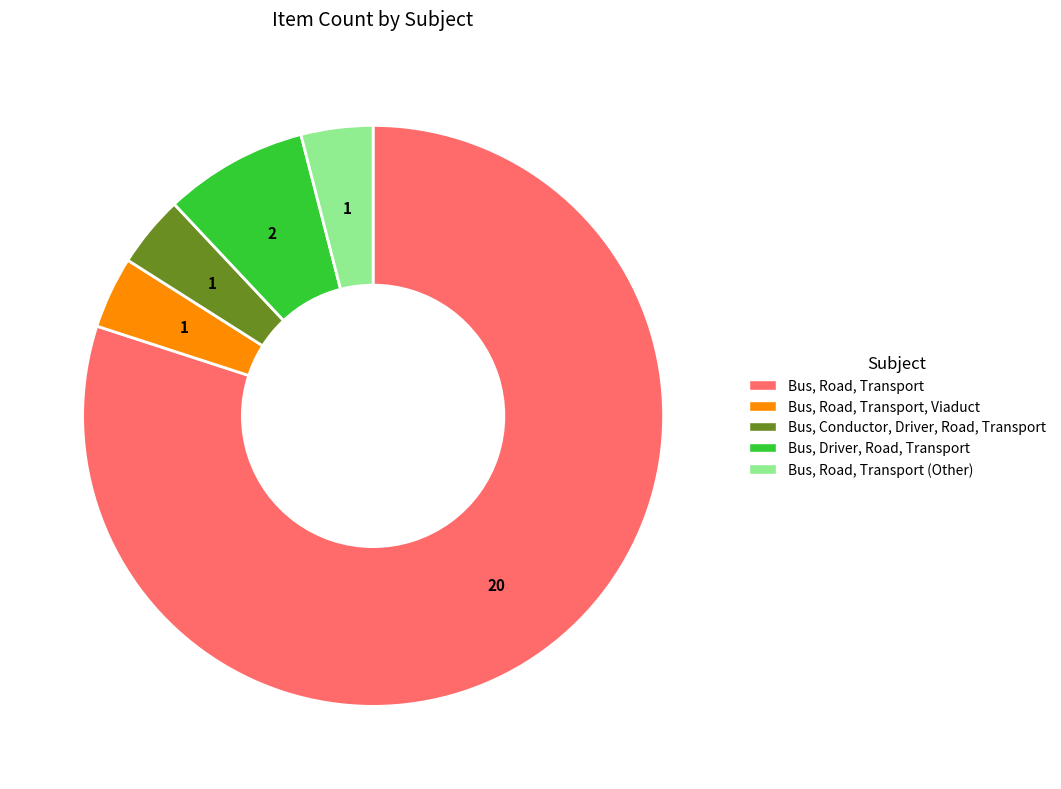

Does any single category account for the majority?

Yes